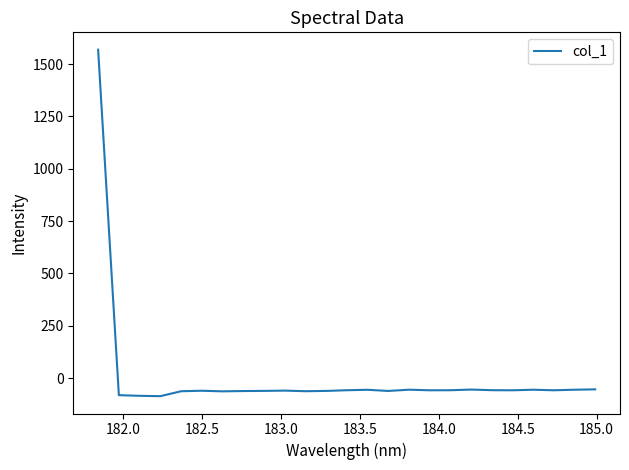

How many values are above zero?

1